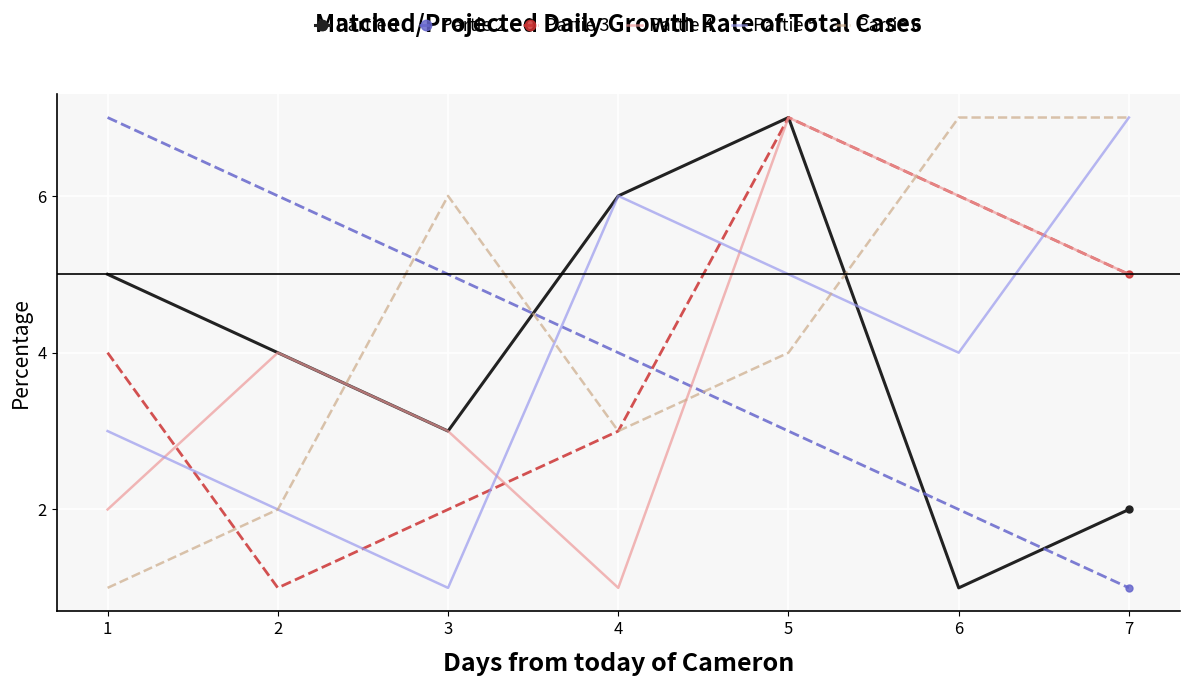

Reading left to right, list all the values displayed in this chart.

Partie 1: 5	4	3	6	7	1	2
Partie 2: 7	6	5	4	3	2	1
Partie 3: 4	1	2	3	7	6	5
Partie 4: 2	4	3	1	7	6	5
Partie 5: 3	2	1	6	5	4	7
Partie 6: 1	2	6	3	4	7	7